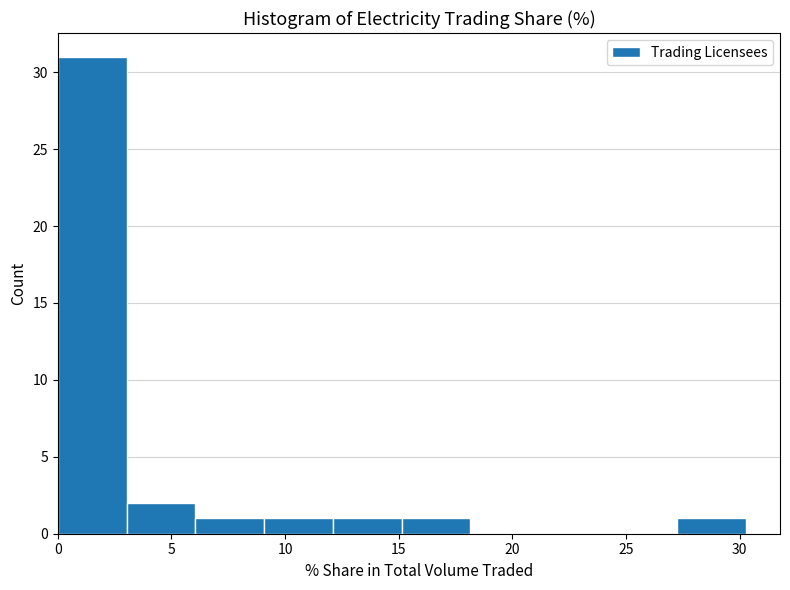

Reading left to right, list every bar in this chart as the range it spans on the x-axis followed by its height. Neither the bar edges nor the heights are printed on the chart, so give them approximately, as read against the axes.

0.0 to 3.0: 31
3.0 to 6.0: 2
6.0 to 9.0: 1
9.0 to 12.0: 1
12.0 to 15.0: 1
15.0 to 18.0: 1
18.0 to 21.0: 0
21.0 to 24.0: 0
24.0 to 27.0: 0
27.0 to 30.5: 1